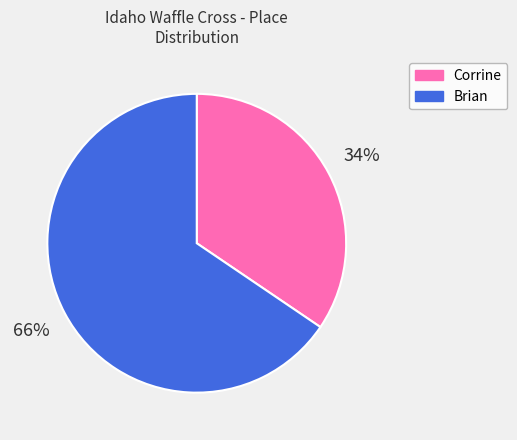

Is the sum of Corrine and Brian greater than half?

Yes